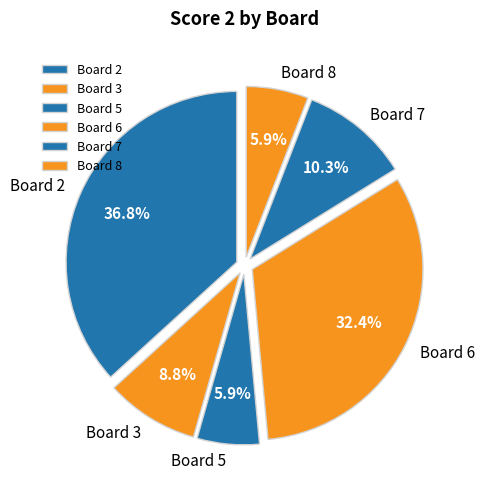

To the nearest percent, what portion does Board 8 represent?

6%